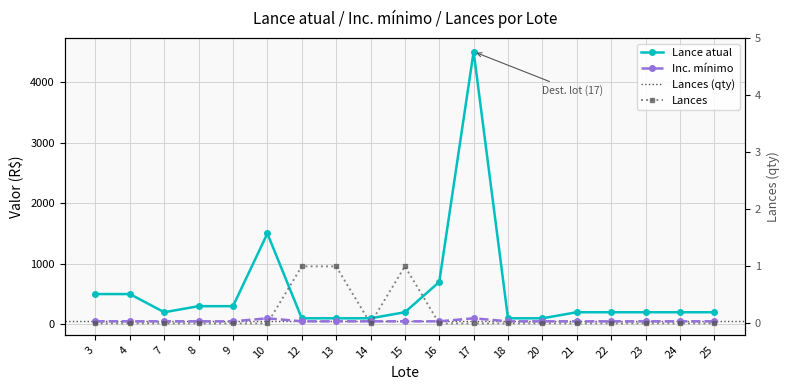

What is the highest value of the Inc. mínimo series?

100